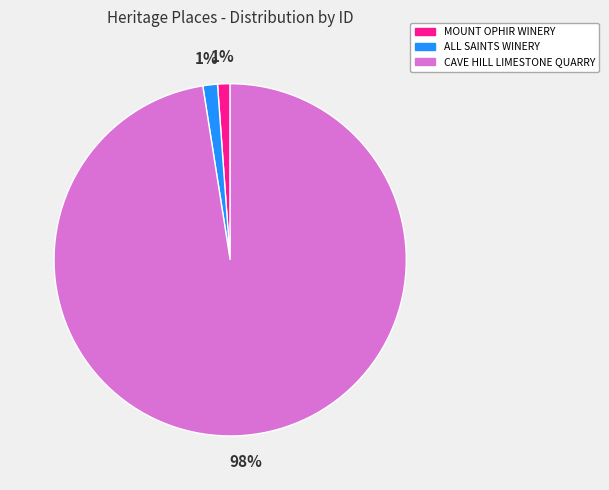

Count the number of slices in the pie.

3